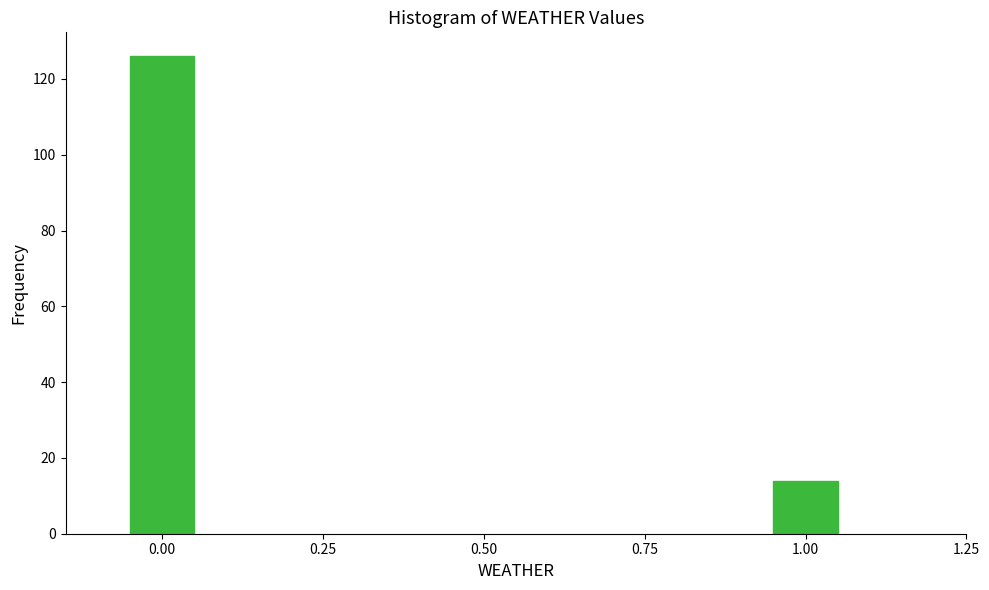

Reading right to left, transcribe all the data shown in this chart.

1.00=14	0.00=126